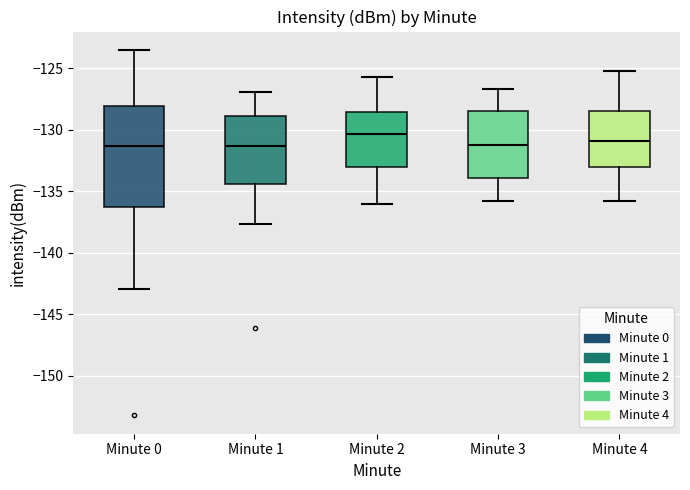

Where does the median line of the box for Minute 3 sit on the y-axis? The values are not printed on the chart, so give them approximately, as read against the axis.

-131.0